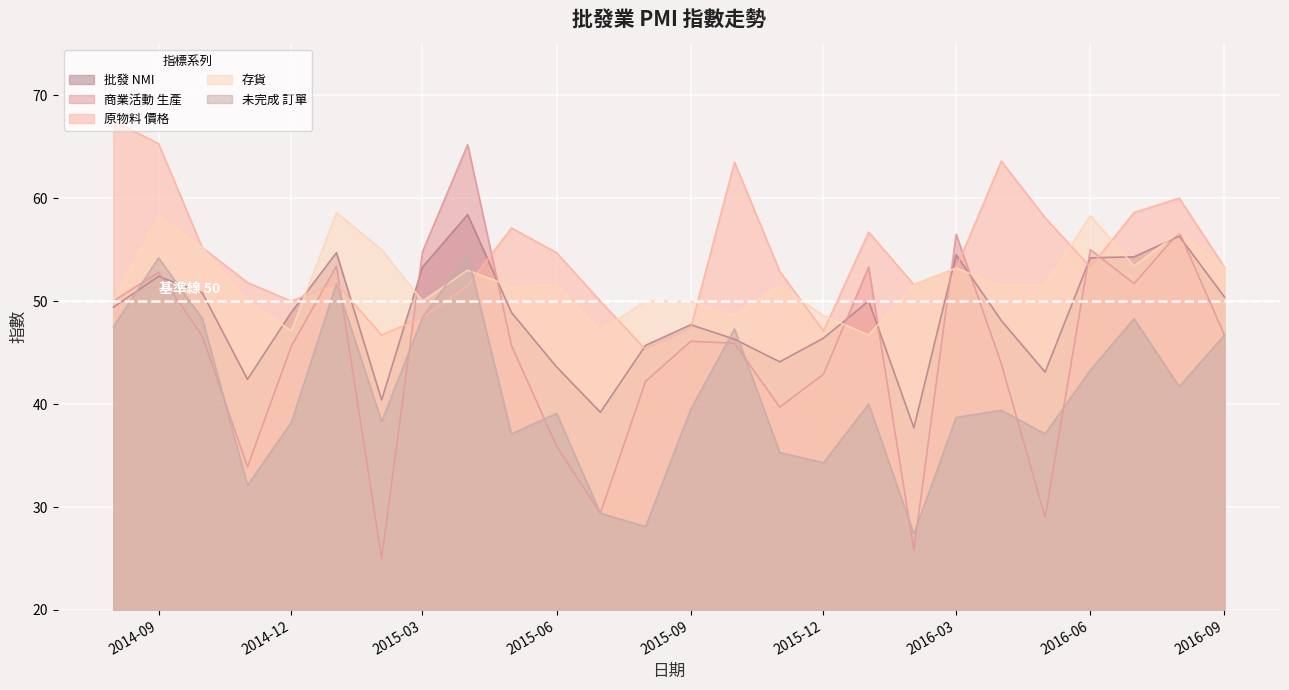

How many lines are shown in the chart?

5